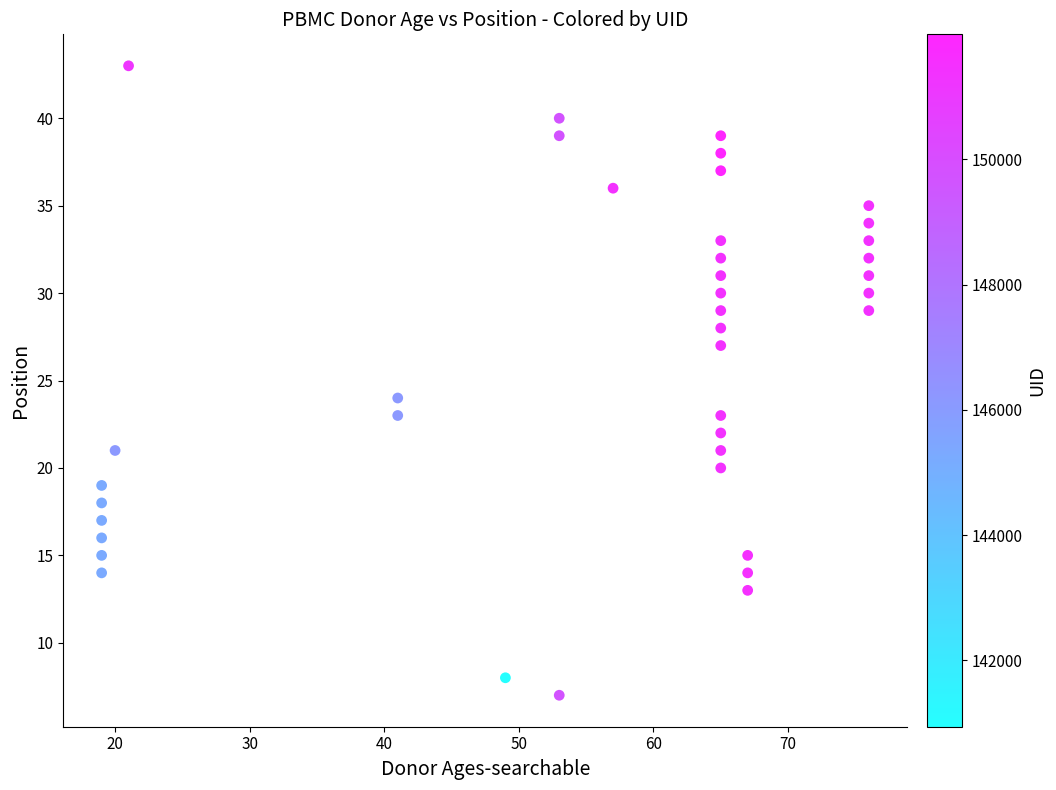

What Y value in the scatter plot is closest to 25?

24